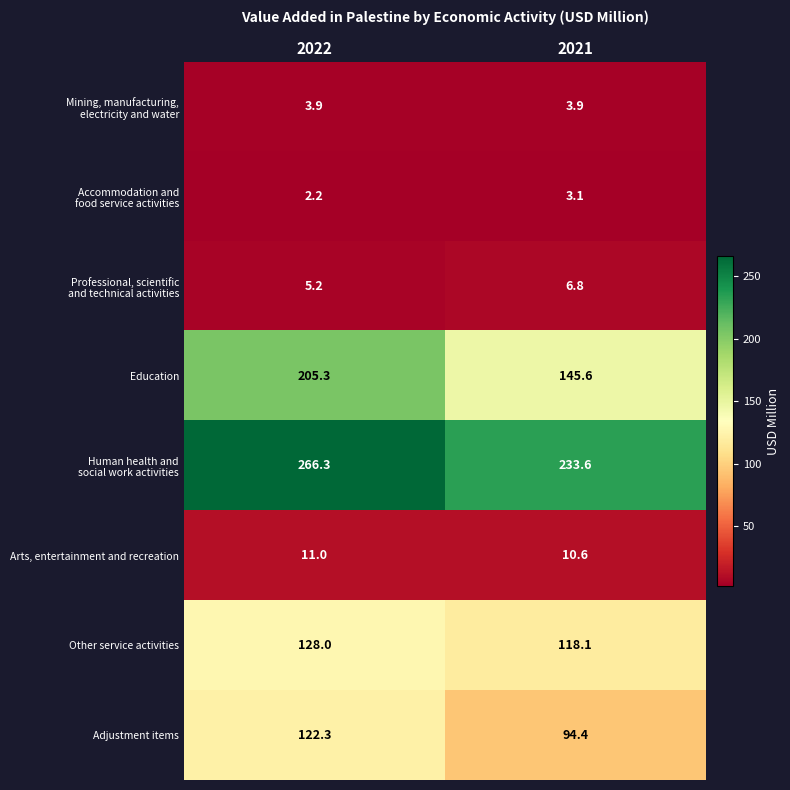

What is the sum of all Adjustment items values?

216.7